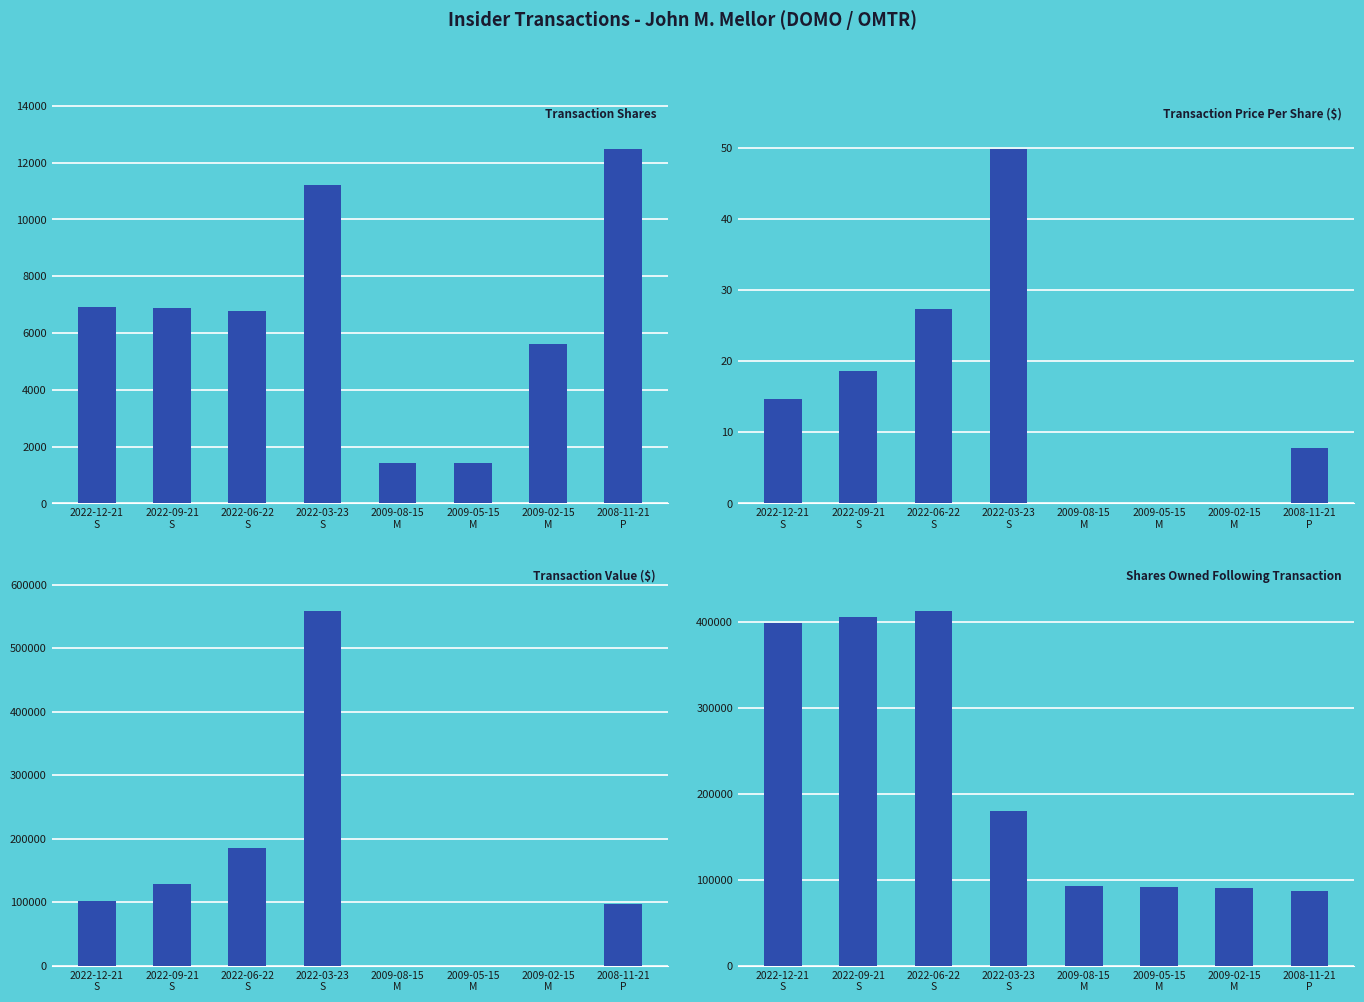

Which category has the highest value across all series?

2022-03-23
S